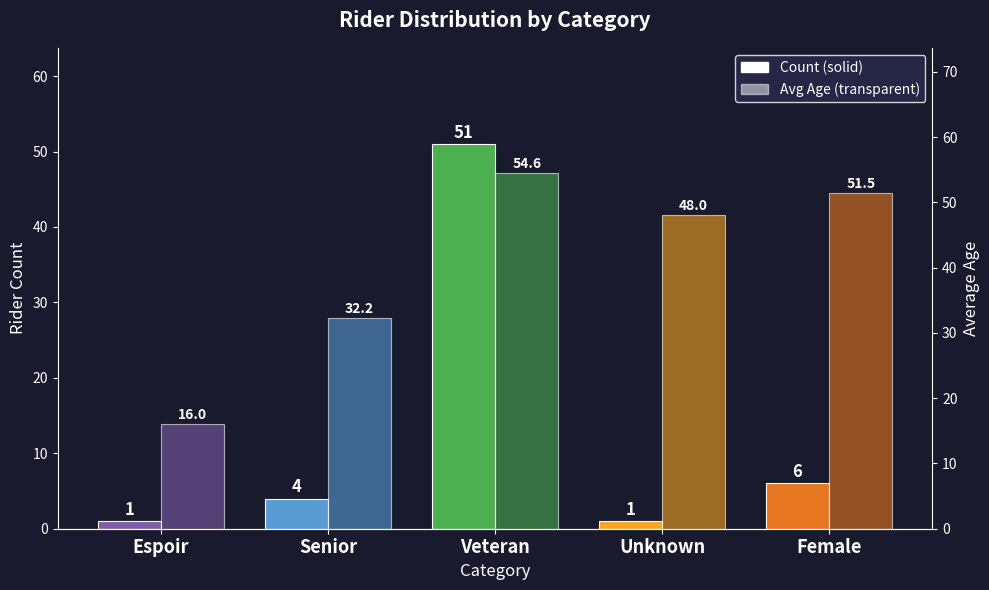

What is the sum of all Count values?

63.0